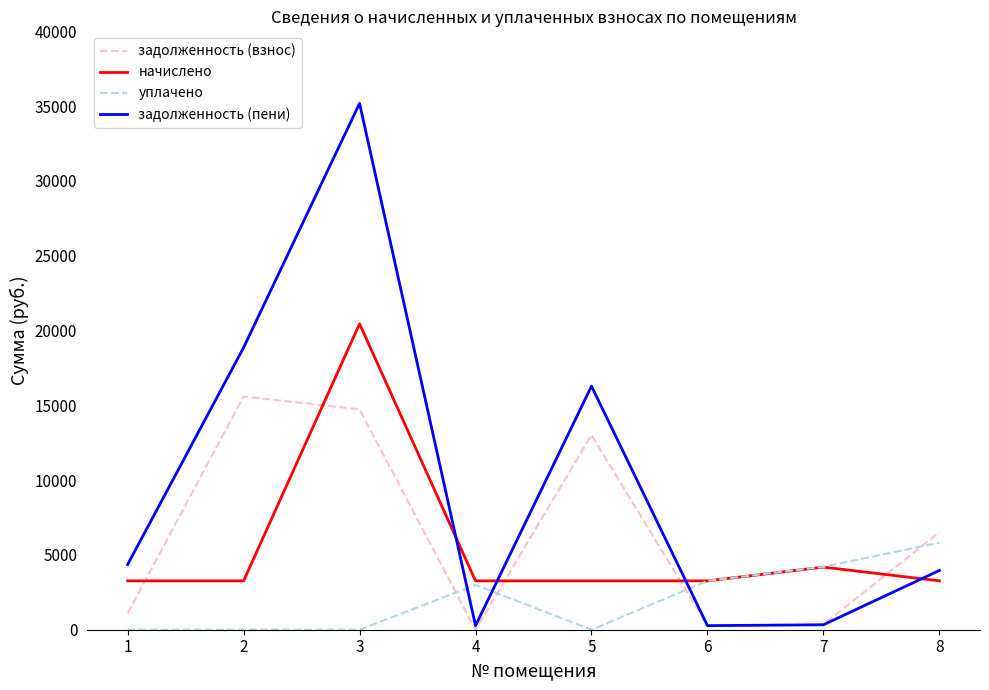

What is the total value across all series at 3?

70368.8